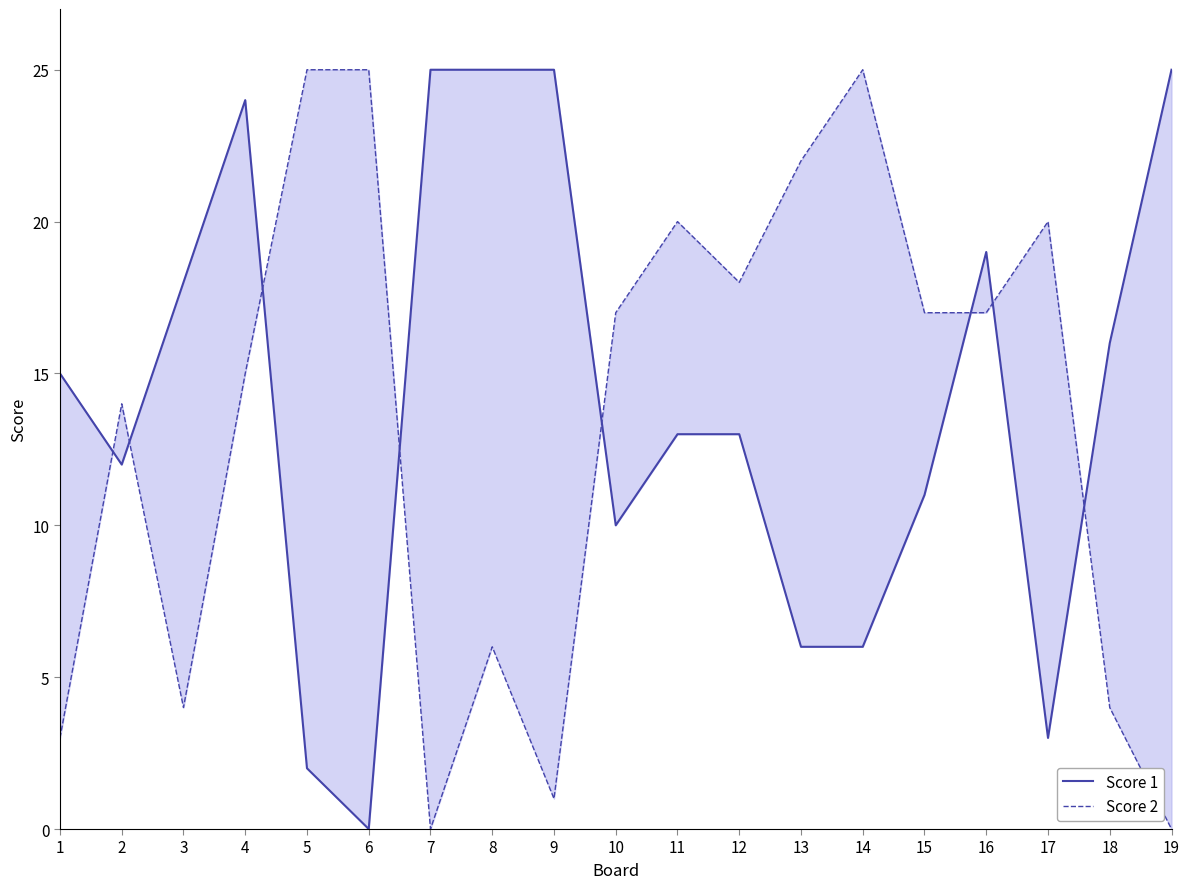

How many values in the Score 1 series exceed 13?

9